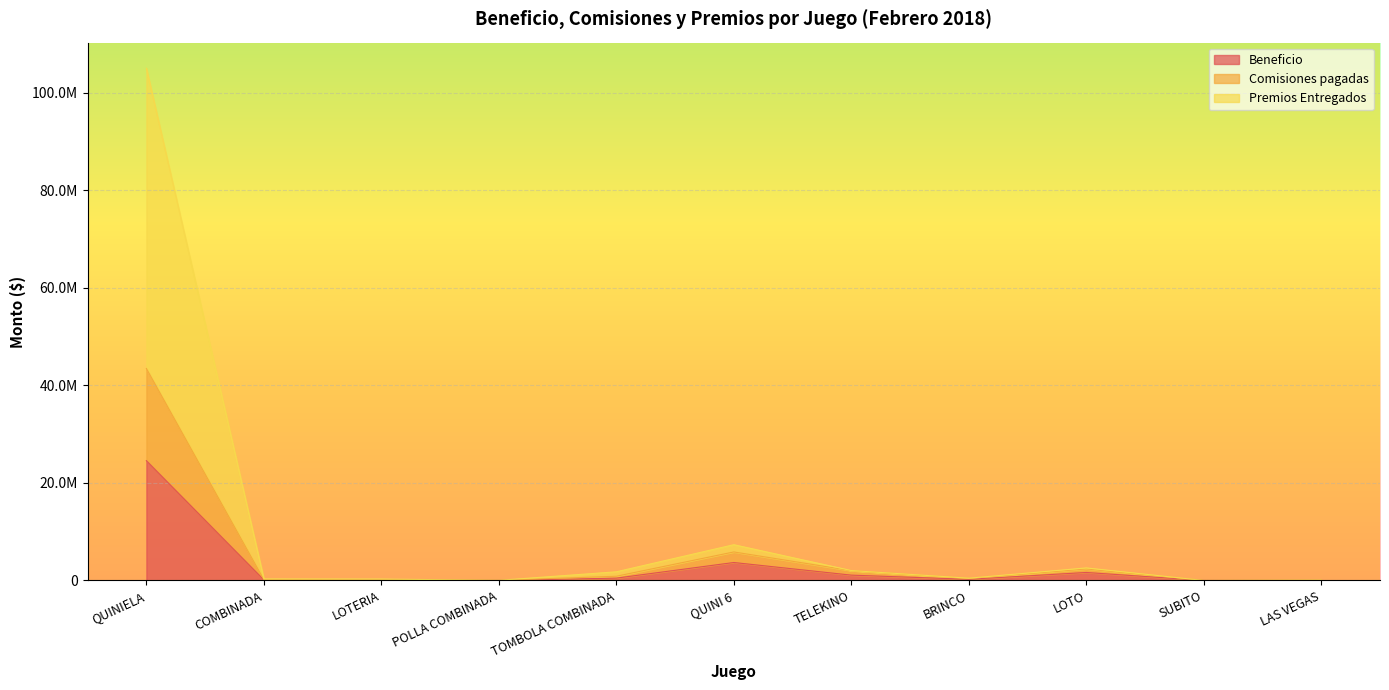

Reading left to right, extract all data points from this chart.

Beneficio: QUINIELA=24561728.2	COMBINADA=118841.5	LOTERIA=80476.4	POLLA COMBINADA=10850.5	TOMBOLA COMBINADA=481063.5	QUINI 6=3683448.2	TELEKINO=1094386.8	BRINCO=235166.7	LOTO=1639834.4	SUBITO=0.0	LAS VEGAS=12530.5
Comisiones pagadas: QUINIELA=43470539.0	COMBINADA=174620.8	LOTERIA=141912.2	POLLA COMBINADA=16129.0	TOMBOLA COMBINADA=865914.3	QUINI 6=5847207.7	TELEKINO=2020406.4	BRINCO=405192.3	LOTO=2367028.9	SUBITO=0.0	LAS VEGAS=33414.7
Premios Entregados: QUINIELA=105048949.0	COMBINADA=309885.0	LOTERIA=292297.9	POLLA COMBINADA=29325.0	TOMBOLA COMBINADA=1778459.3	QUINI 6=7334351.8	TELEKINO=2034300.4	BRINCO=465409.6	LOTO=2572793.9	SUBITO=0.0	LAS VEGAS=81990.7